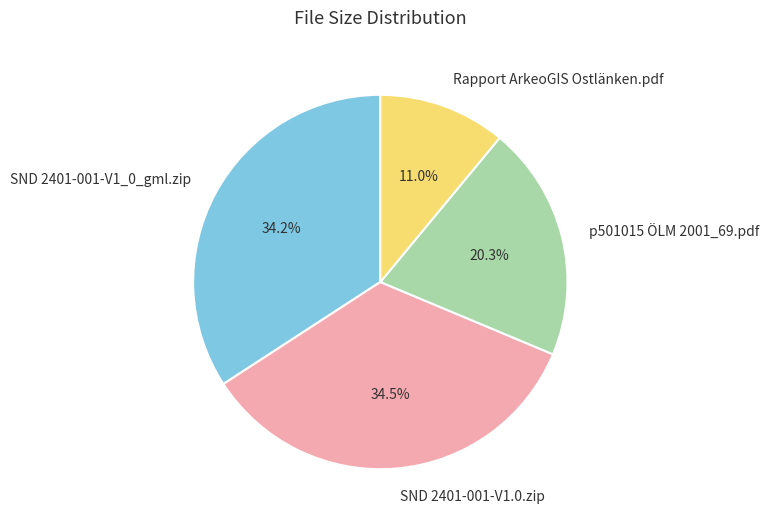

What portion of the pie excludes SND 2401-001-V1.0.zip?

65.5%